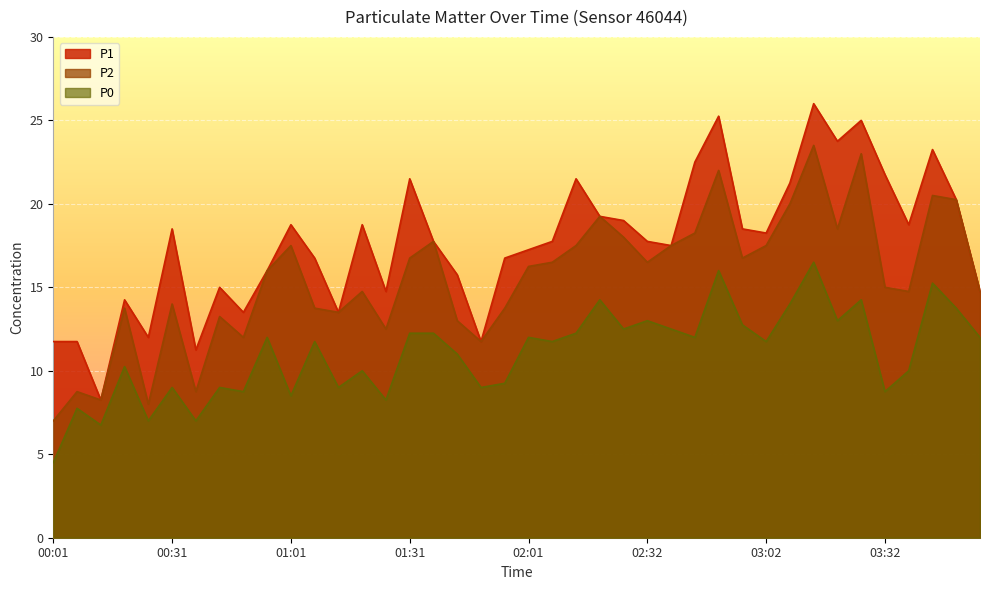

What is the maximum value for P0?

16.5